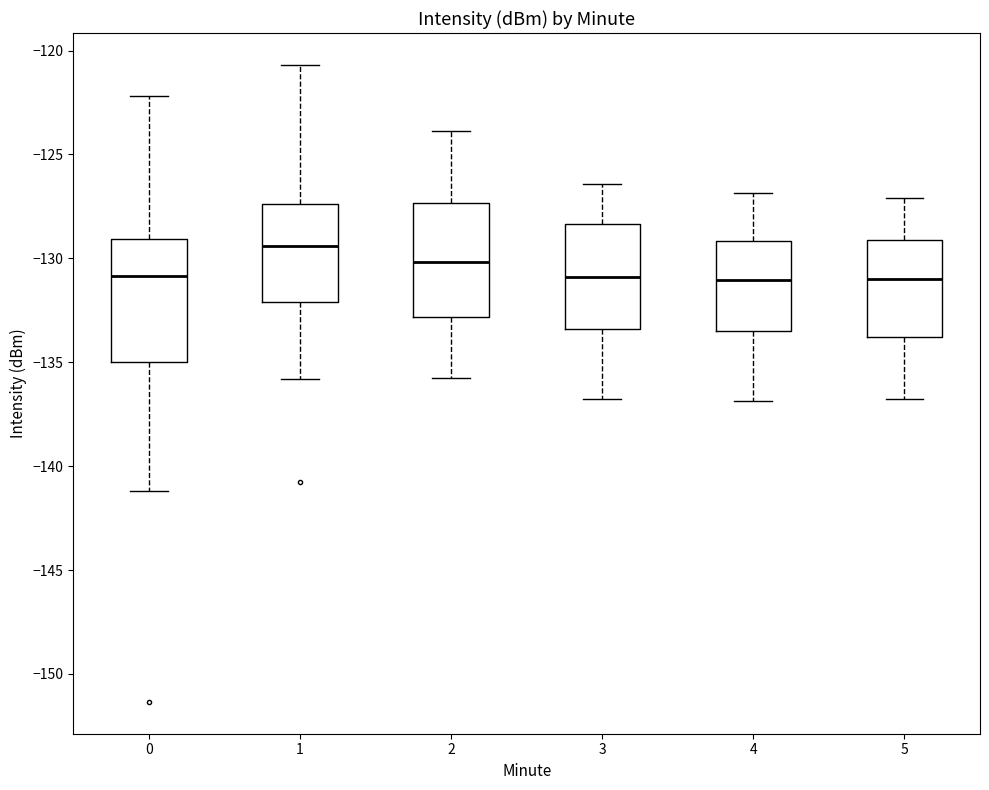

Reading left to right, transcribe this box plot: for each box, give where its median line is, the range the box spans, and where its two whiskers end, as read against the y-axis. The values are not printed on the chart, so give them approximately, as read against the axis.

0: median -131.0, box -135.0 to -129.0, whiskers -141.0 to -122.0
1: median -129.5, box -132.0 to -127.5, whiskers -136.0 to -120.5
2: median -130.0, box -133.0 to -127.5, whiskers -136.0 to -124.0
3: median -131.0, box -133.5 to -128.5, whiskers -137.0 to -126.5
4: median -131.0, box -133.5 to -129.0, whiskers -137.0 to -127.0
5: median -131.0, box -134.0 to -129.0, whiskers -137.0 to -127.0